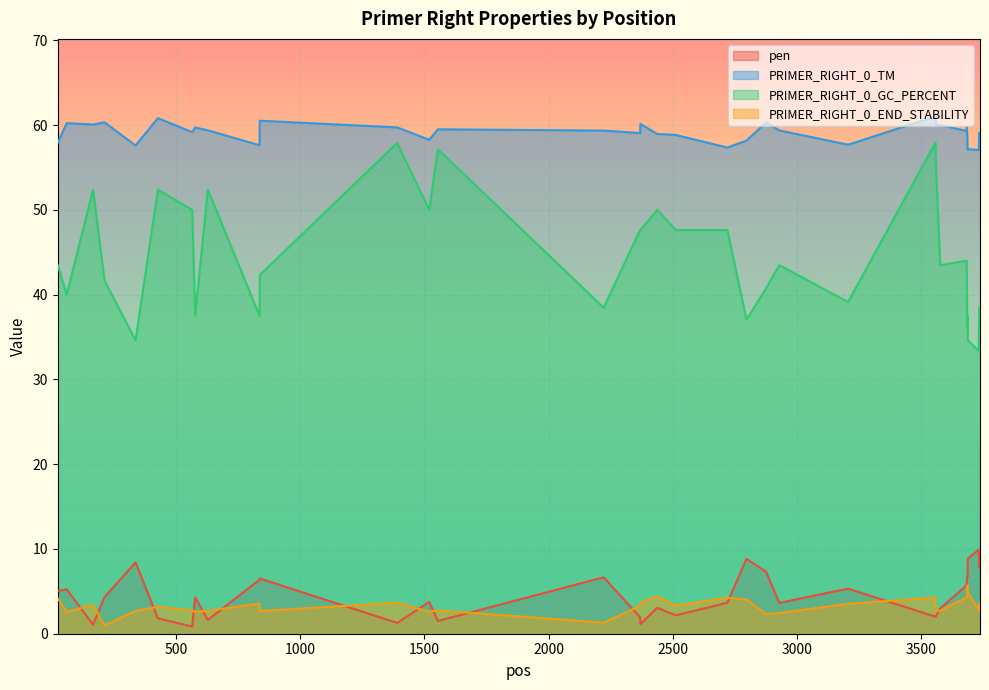

What is the average value of the PRIMER_RIGHT_0_GC_PERCENT series?

43.9